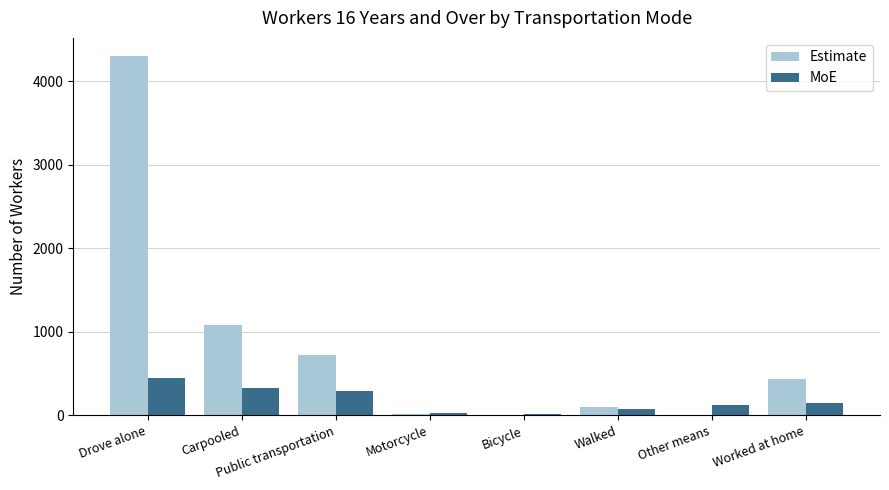

Are the bars horizontal?

No